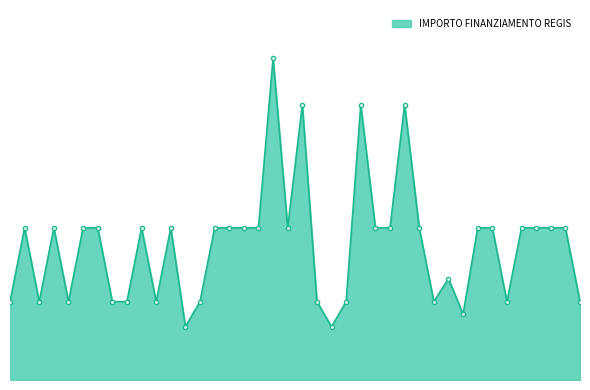

Reading right to left, list all the values displayed in this chart.

CASALOLDO=79922	PONTOGLIO=155234	MANERBIO=155234	BINASCO=155234	BUSSERO=155234	GANDELLINO=79922	MARTINENGO=155234	OGGIONO=155234	SARTIRANA LOMELLINA=67167	SOMMA LOMBARDO=103444	DONGO=79922	POZZO DADDA=155234	CORSICO=280932	LOCATE DI TRIULZI=155234	TAVERNERIO=155234	MUGGIO=280932	VILLANOVA DARDENGHI=79922	LANZADA=54412	TERNATE=79922	SONDRIO=280932	CESATE=155234	CREMONA=328160	VERDELLO=155234	SIRMIONE=155234	STEZZANO=155234	LONATE POZZOLO=155234	PIAZZATORRE=79922	CRANDOLA VALSASSINA=54412	RODIGO=155234	LONGHENA=79922	VEDANO OLONA=155234	MEZZOLDO=79922	FOPPOLO=79922	VIDIGULFO=155234	DELLO=155234	AZZATE=79922	PONTE SAN PIETRO=155234	FRASCAROLO=79922	BREGNANO=155234	VARZI=79922